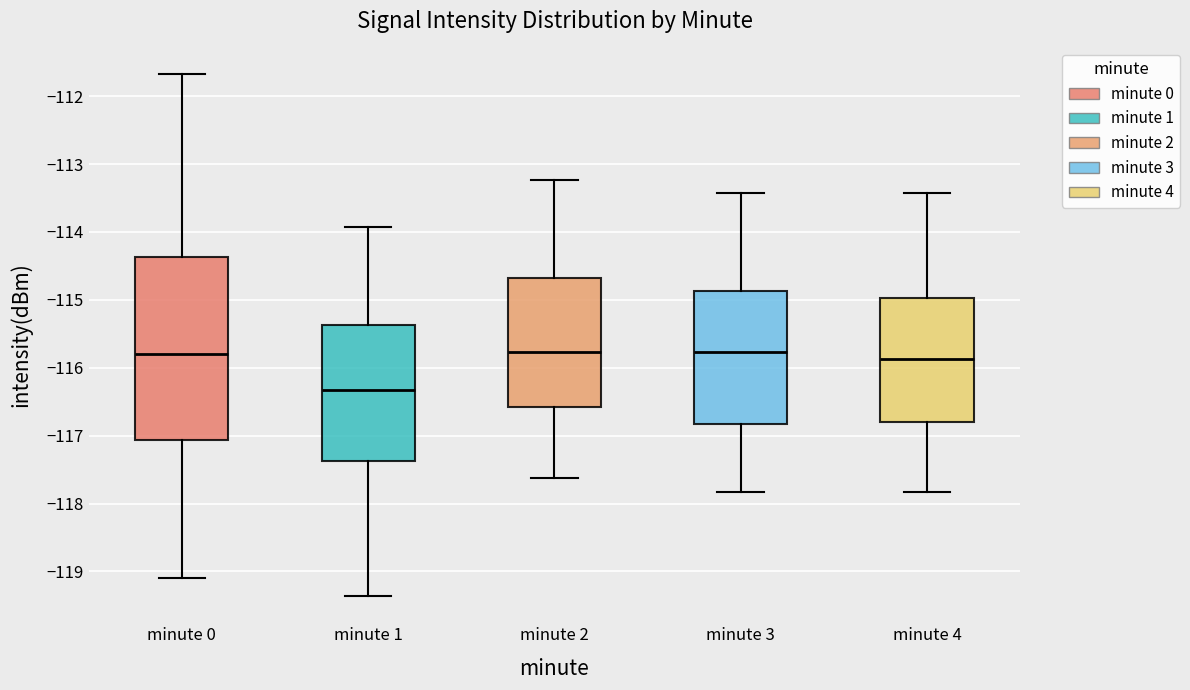

Comparing the boxes themselves (not the whiskers), which one is the tallest?

minute 0